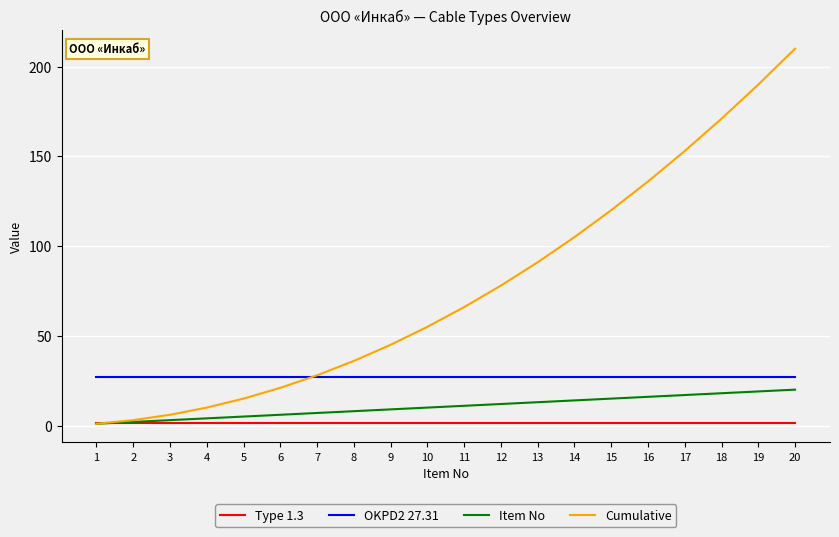

The Type 1.3 series shows 1.3 at 6. True or false?

True